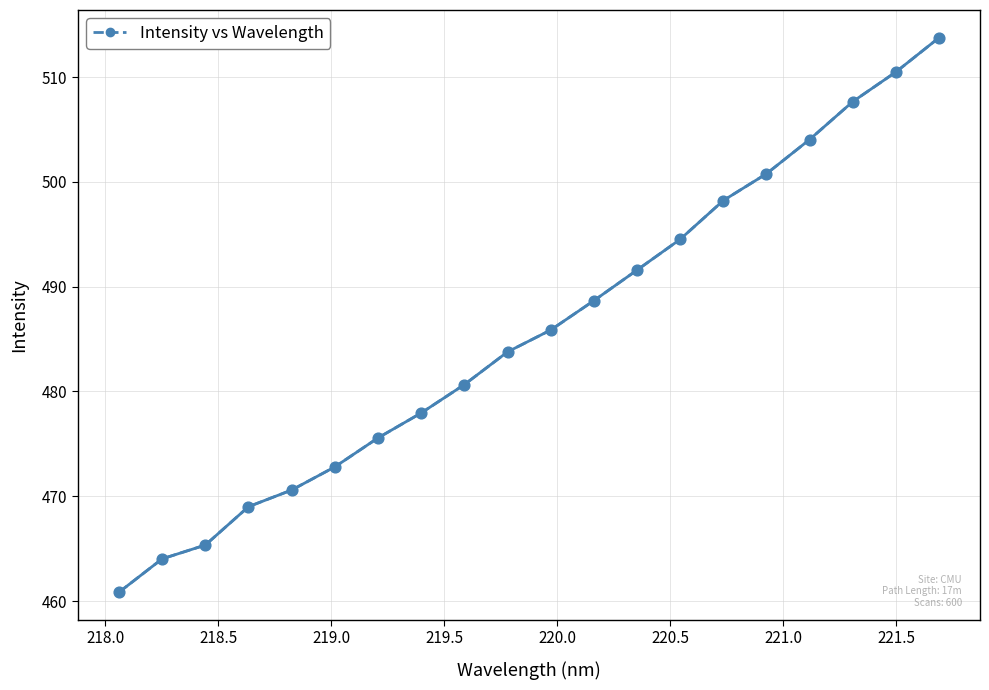

What is the range of Y values (max minus min)?

52.9